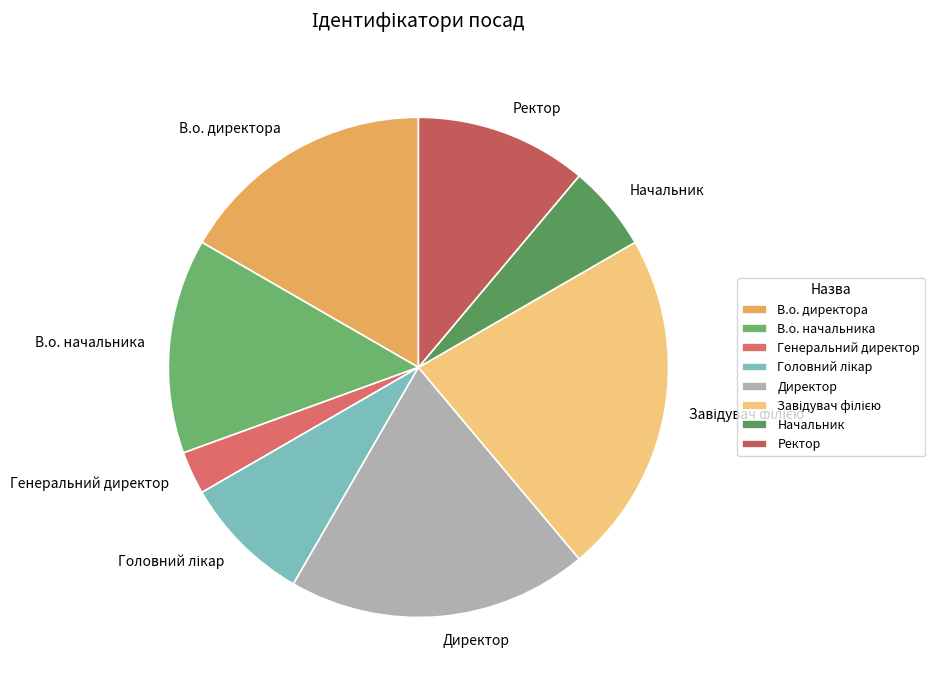

Do Генеральний директор and В.о. начальника together represent more than half of the pie?

No